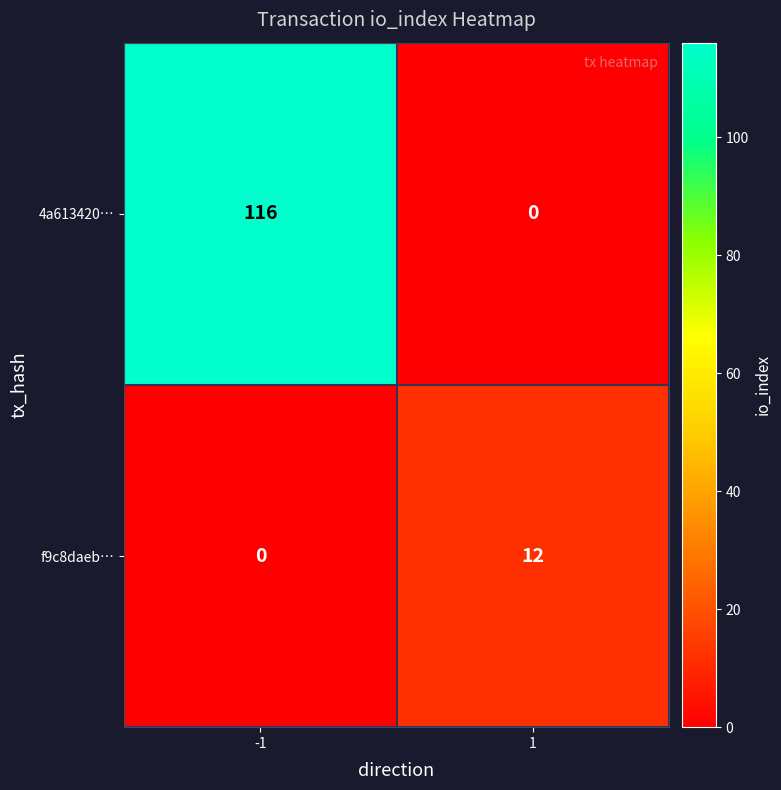

Is the value of f9c8daeb… at -1 greater than the value of 4a613420… at -1?

No